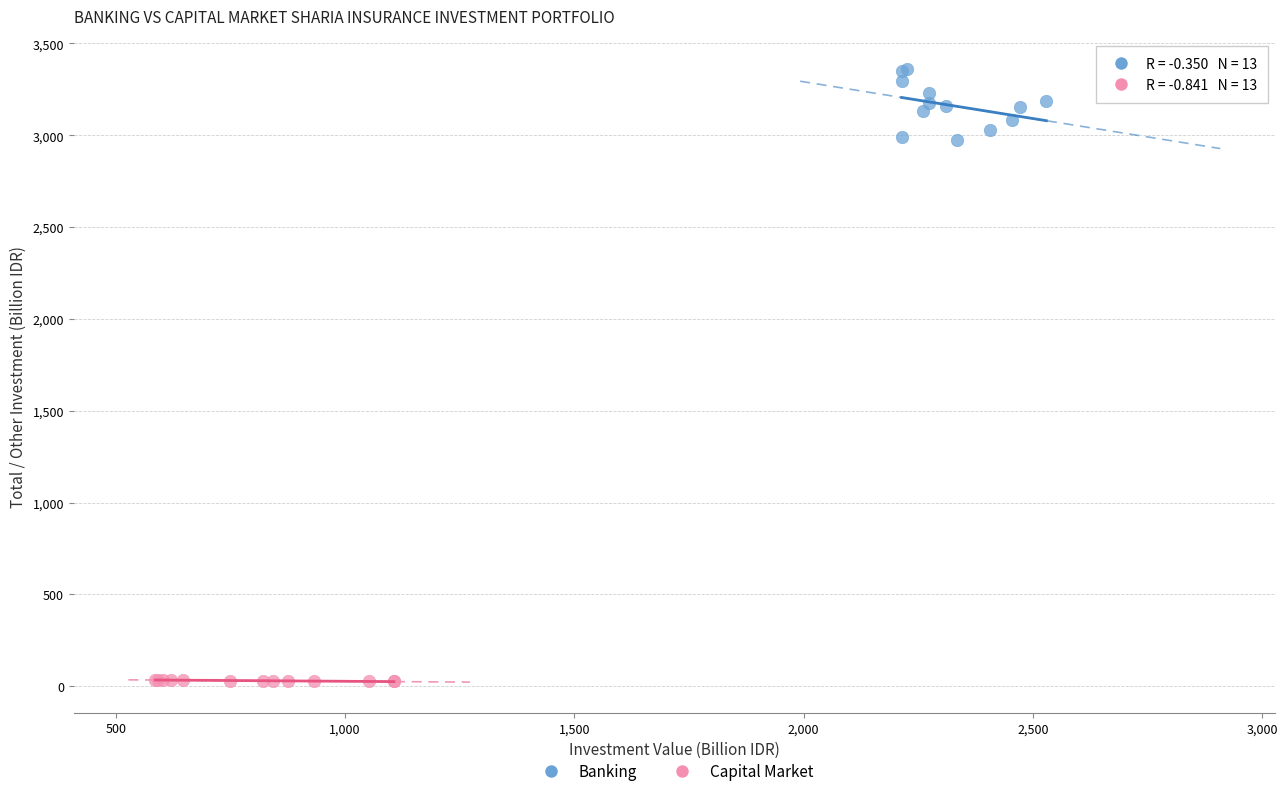

Which series reaches the minimum Y coordinate?

Capital Market